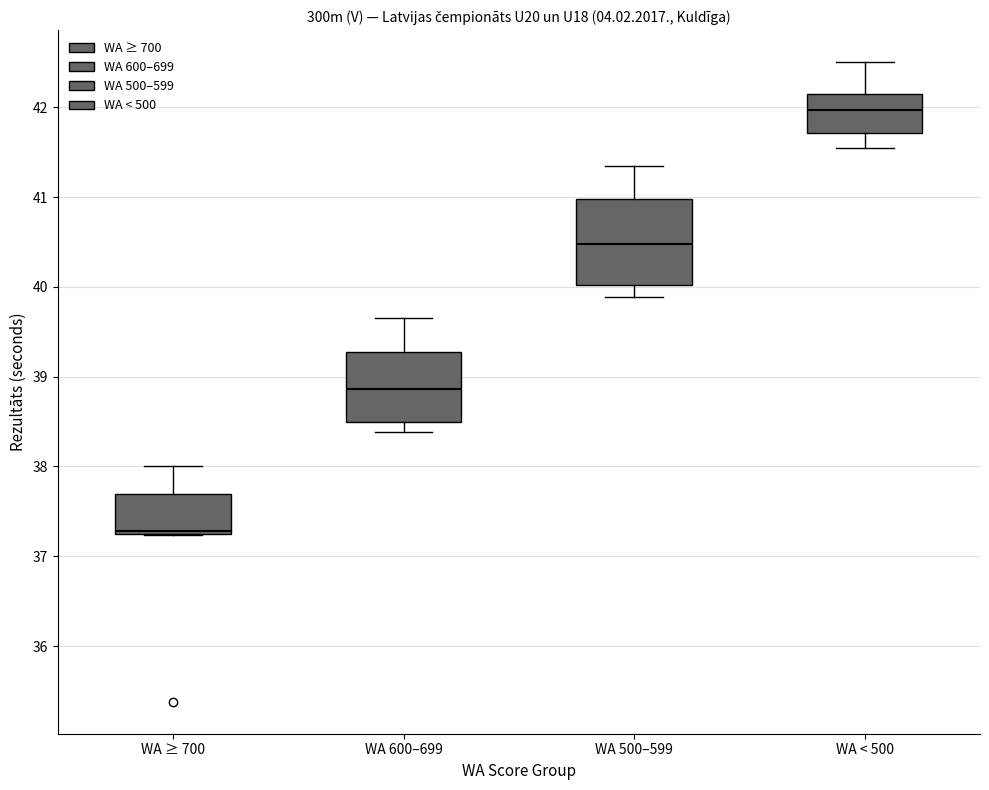

Reading left to right, read every box against the y-axis: the position of its median line, the range the box covers, and the ends of its whiskers. The values are not printed on the chart, so give them approximately, as read against the axis.

WA ≥ 700: median 37.3, box 37.2 to 37.7, whiskers 37.2 to 38.0
WA 600–699: median 38.9, box 38.5 to 39.3, whiskers 38.4 to 39.7
WA 500–599: median 40.5, box 40.0 to 41.0, whiskers 39.9 to 41.3
WA < 500: median 42.0, box 41.7 to 42.2, whiskers 41.6 to 42.5